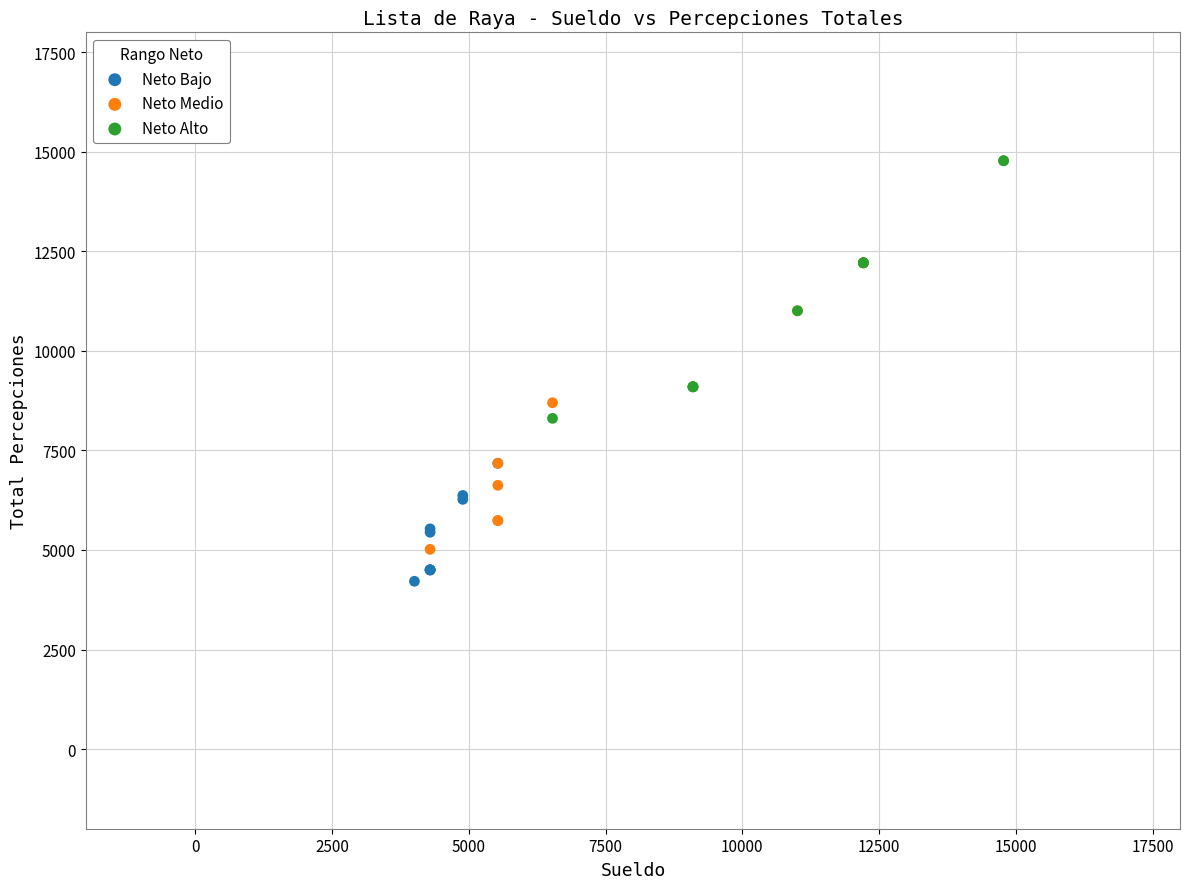

Which series reaches the maximum Y coordinate?

Neto Alto